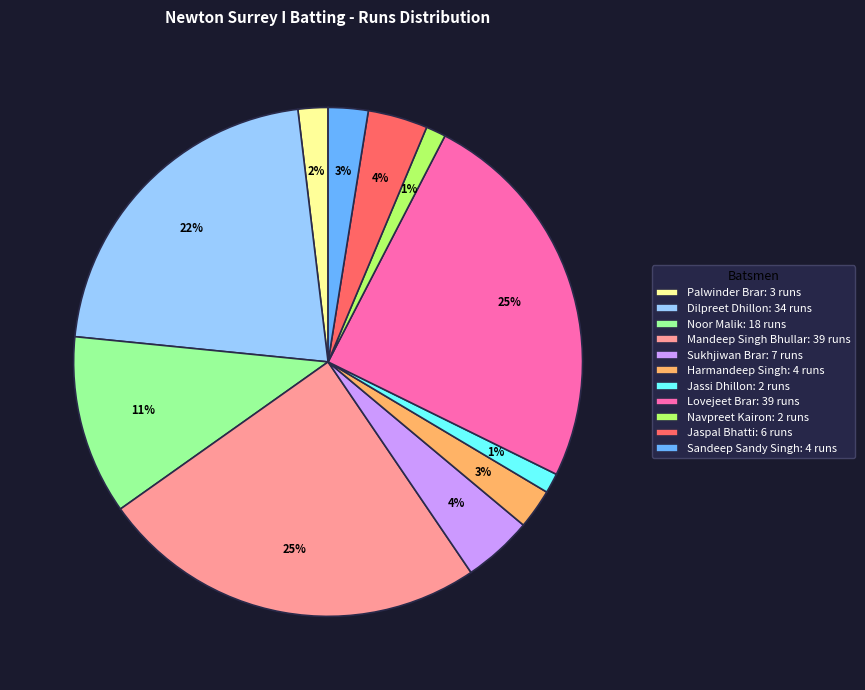

Is there a majority slice in this chart?

No